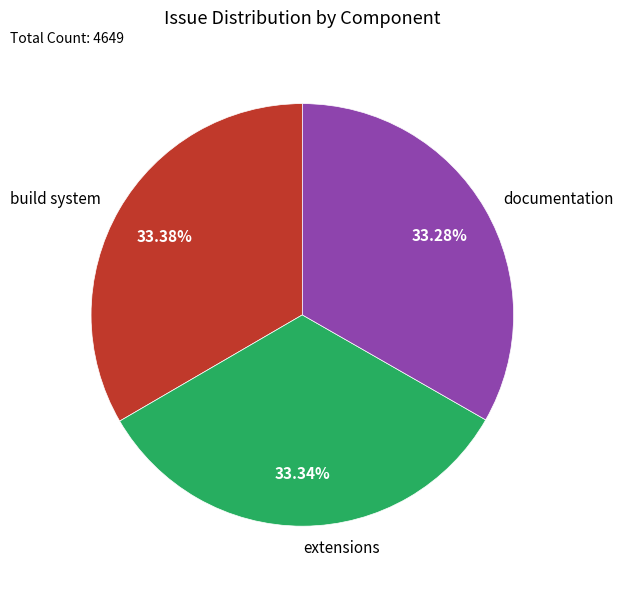

Does any single category account for the majority?

No